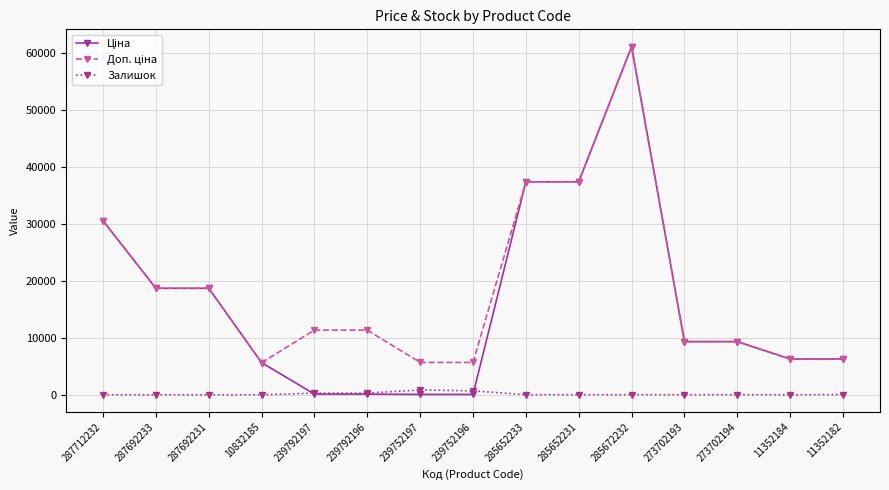

What is the difference between the second highest and second lowest values in the Залишок series?

683.0